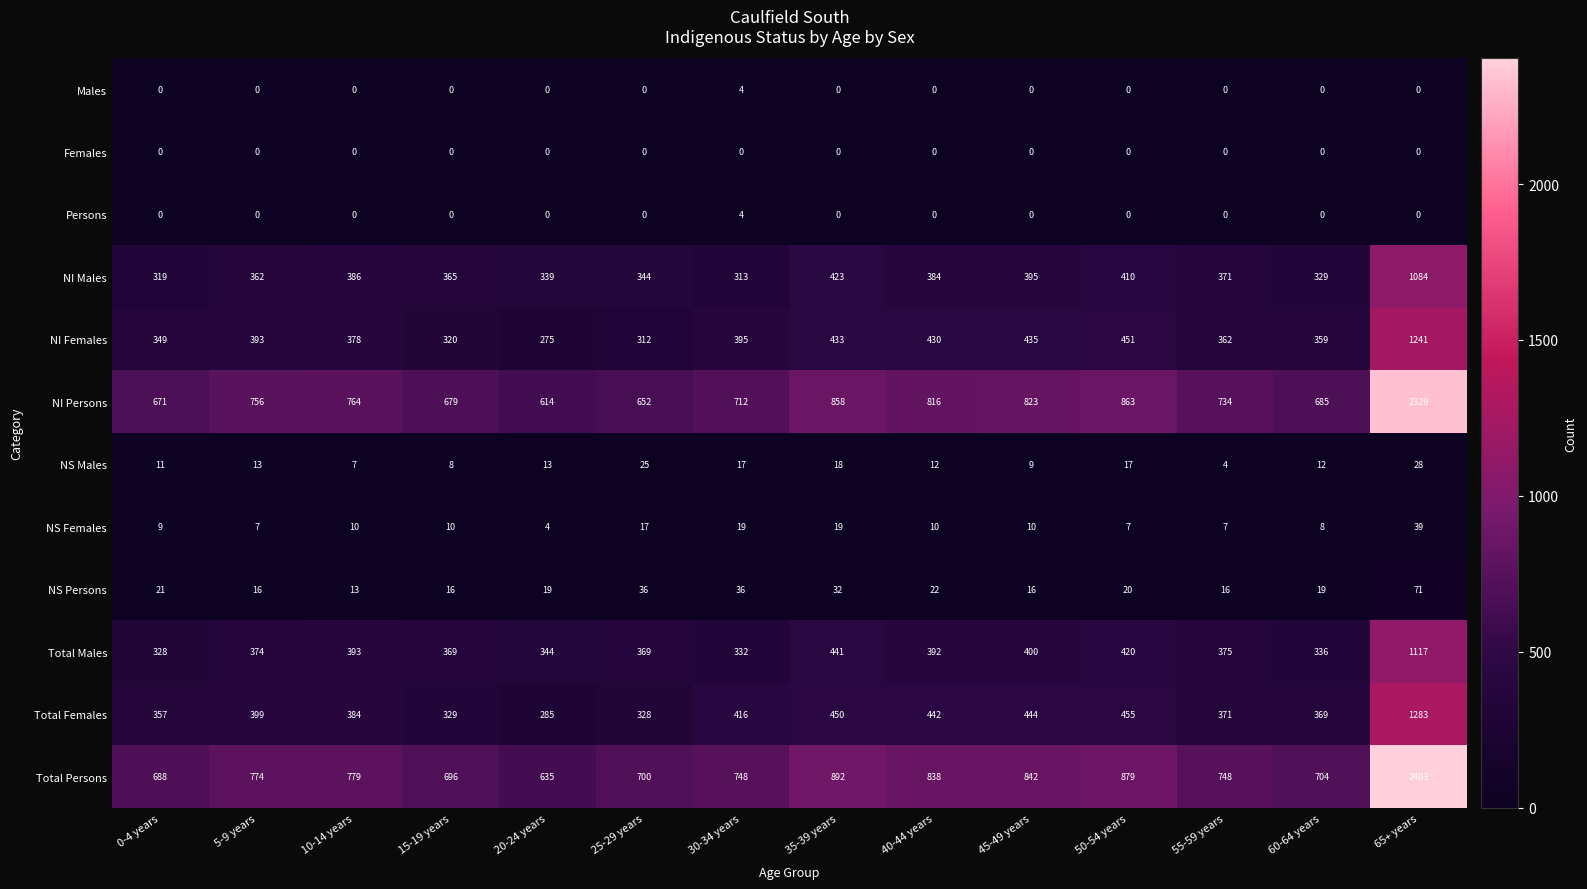

Which series has the largest total across all categories?

Total Persons